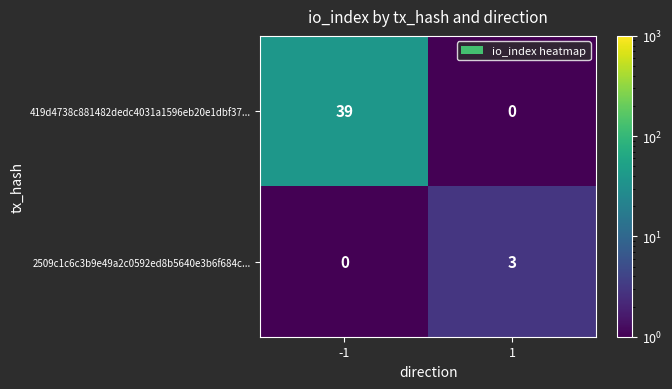

True or false: 2509c1c6c3b9e49a2c0592ed8b5640e3b6f684c... has a value of 3 at 1.

True